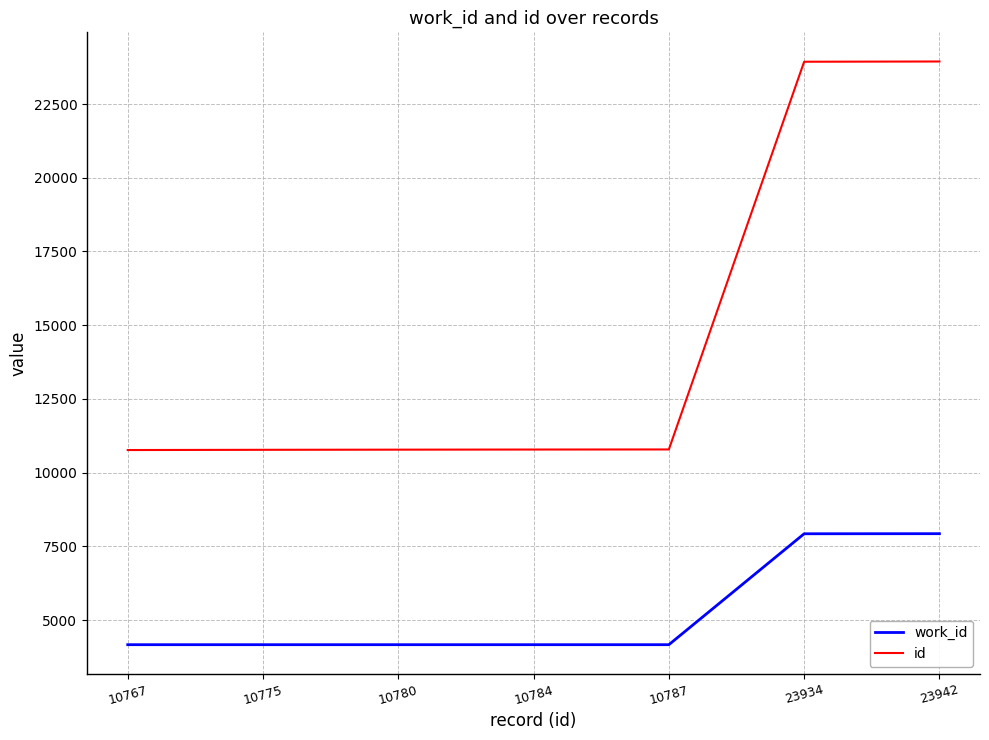

Count the number of data series in this chart.

2